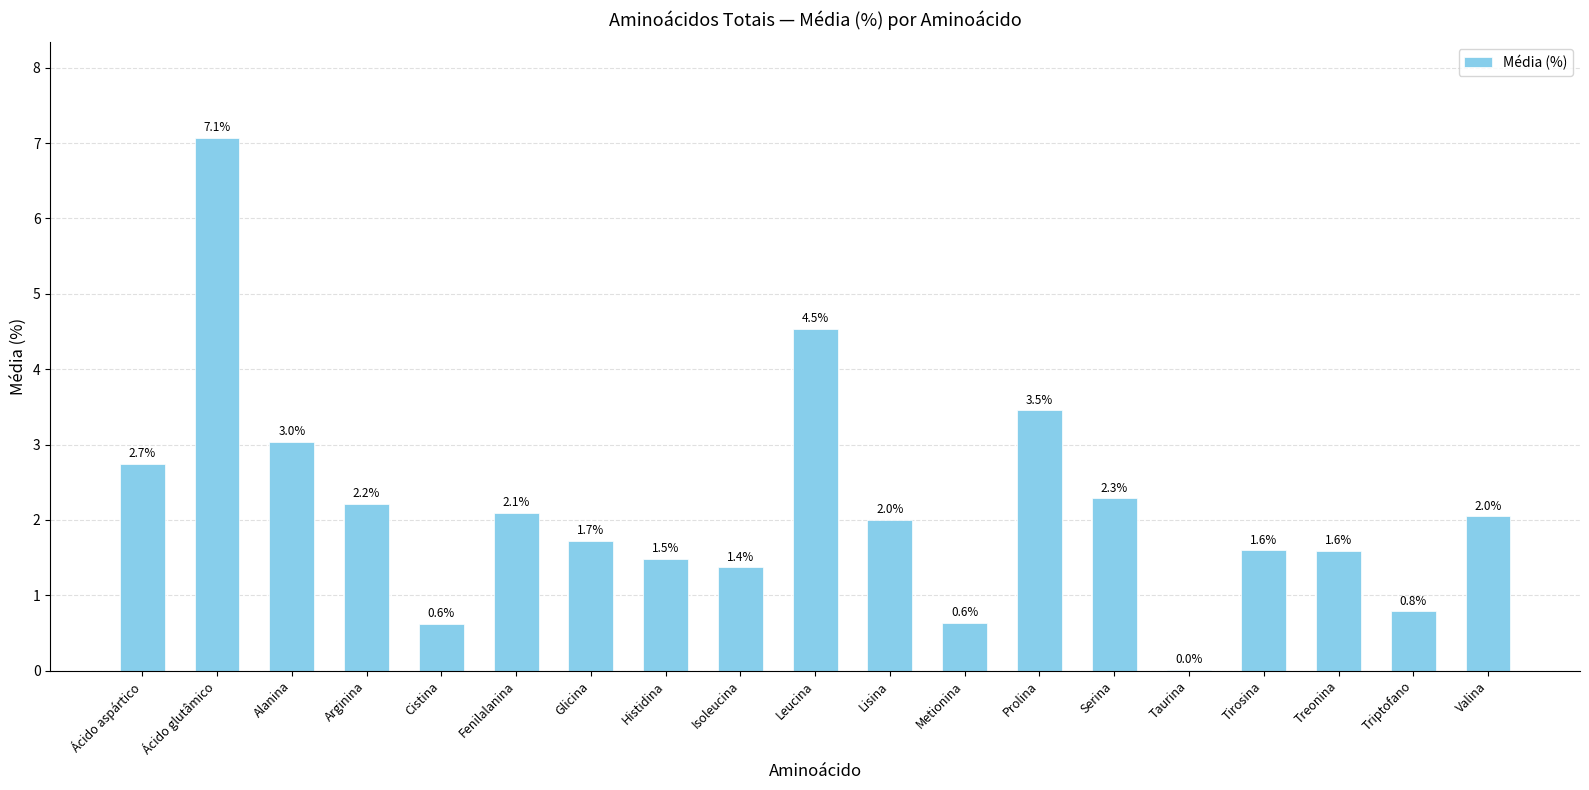

What is the greatest value displayed?

7.1